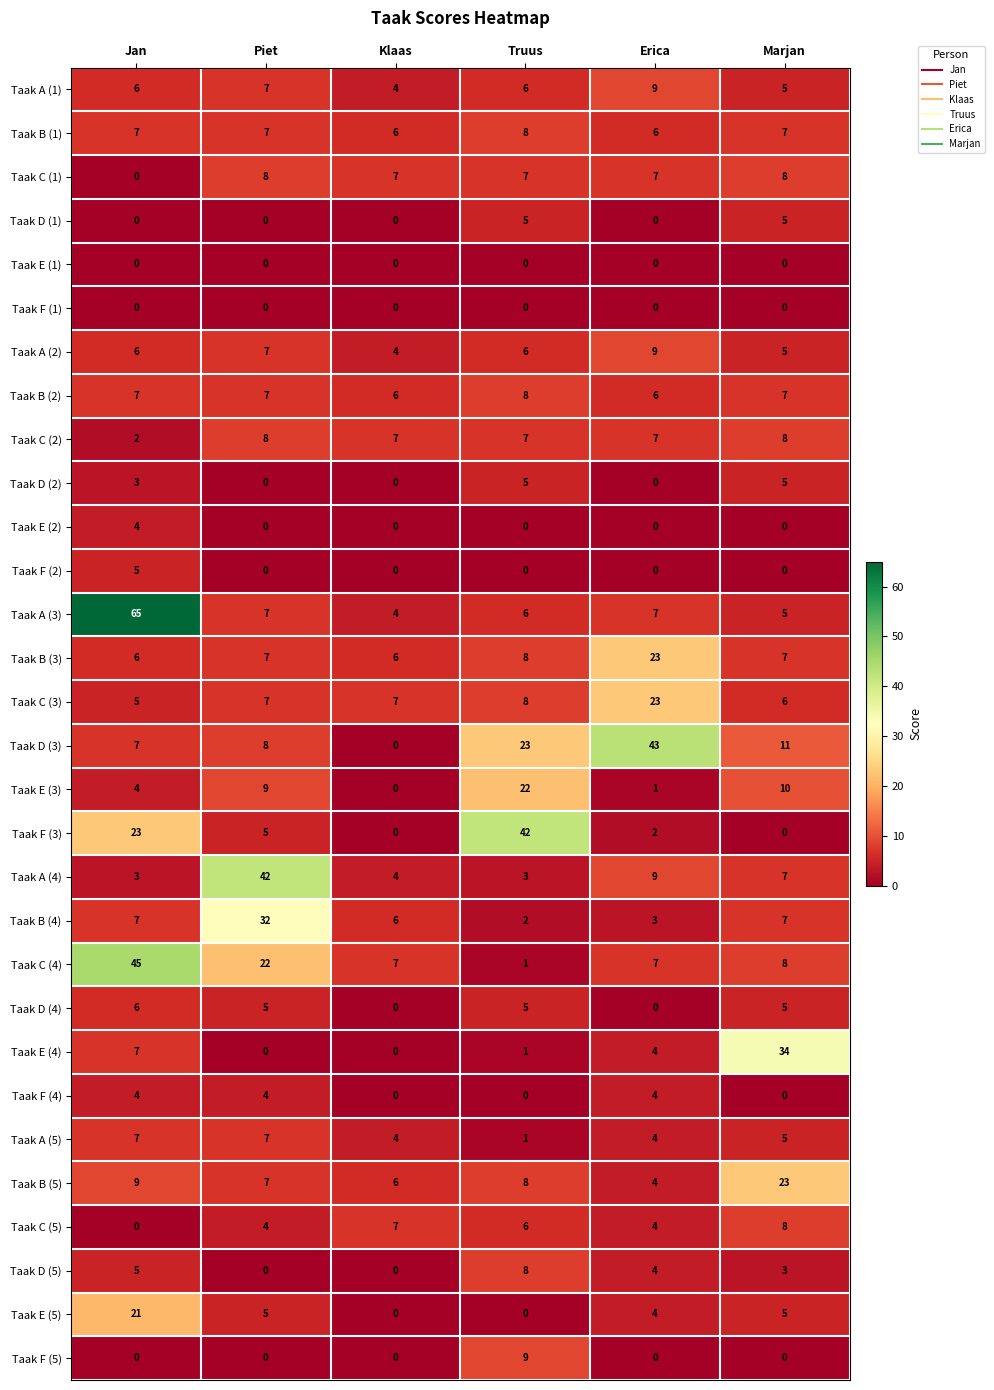

What is the difference between the maximum and minimum values in the Taak E (2) series?

4